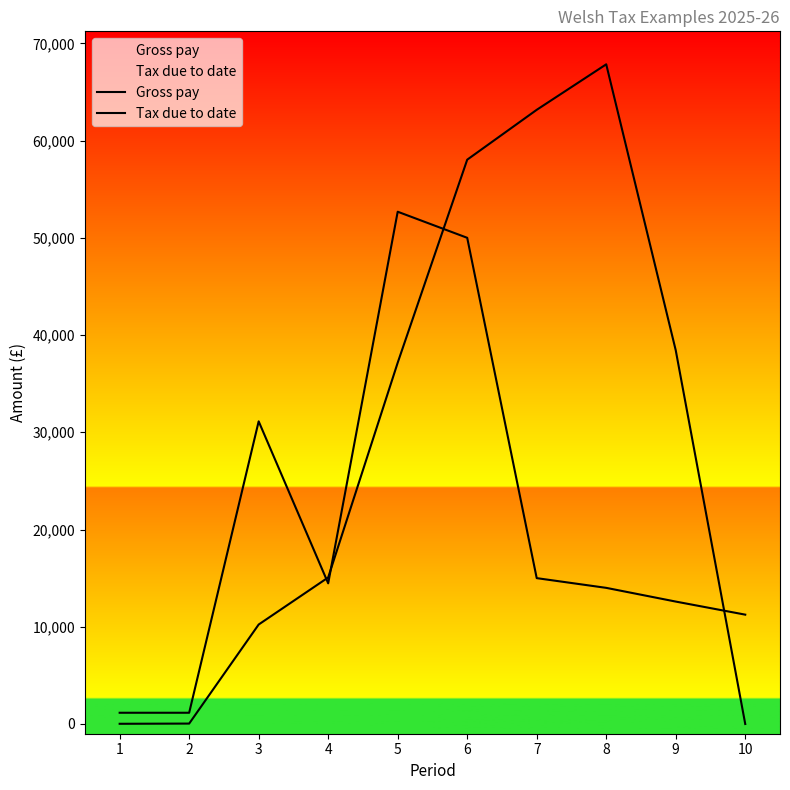

Which series has the widest spread of values?

Tax due to date